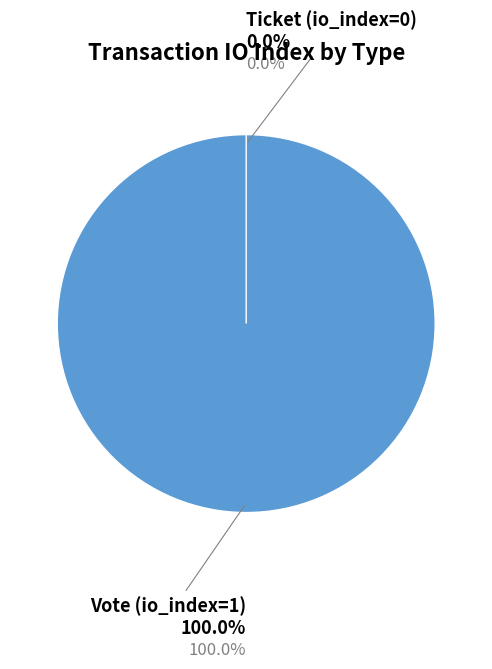

Which slice is the smallest?

Ticket (io_index=0)